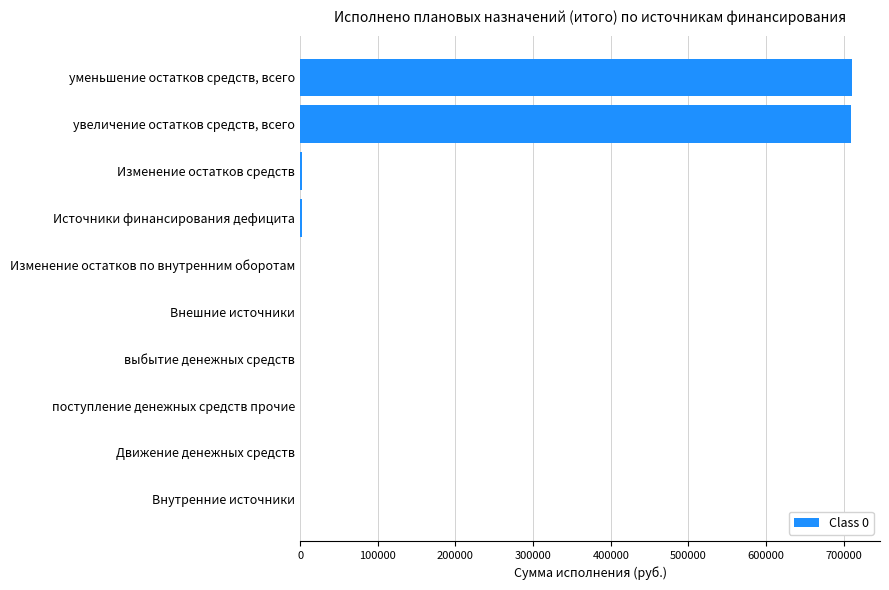

Which has a higher value, выбытие денежных средств or увеличение остатков средств, всего?

увеличение остатков средств, всего